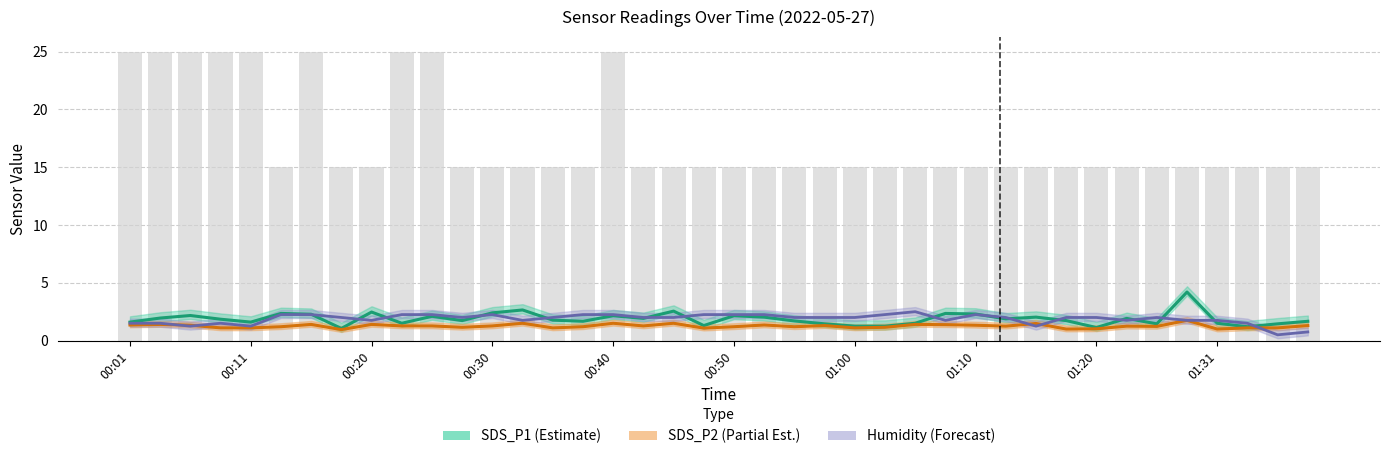

How many values in the SDS_P2 series exceed 1?

37